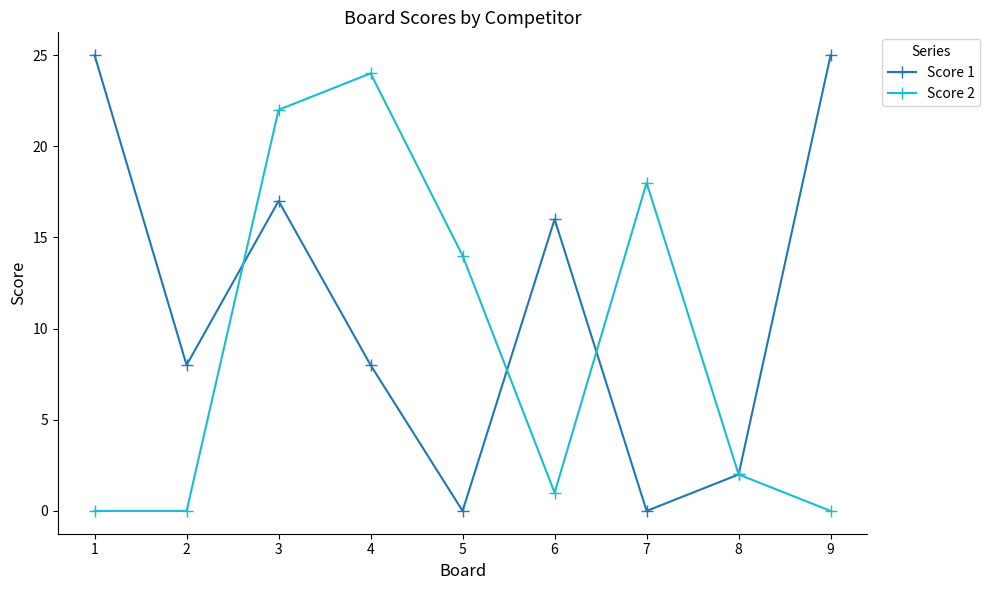

What are all the series names shown in the legend?

Score 1, Score 2